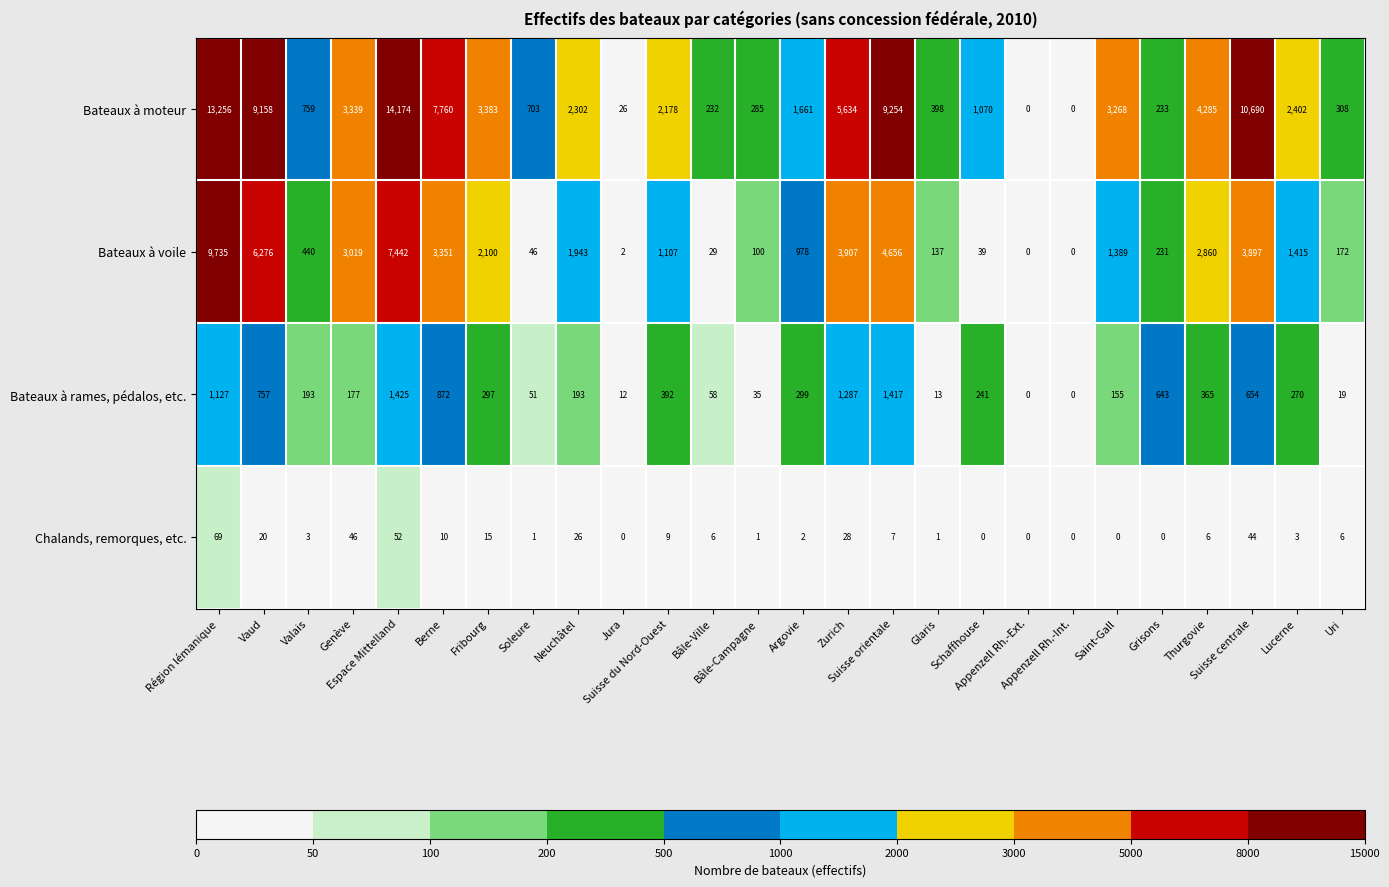

What is the average value of the Bateaux à voile series?

2126